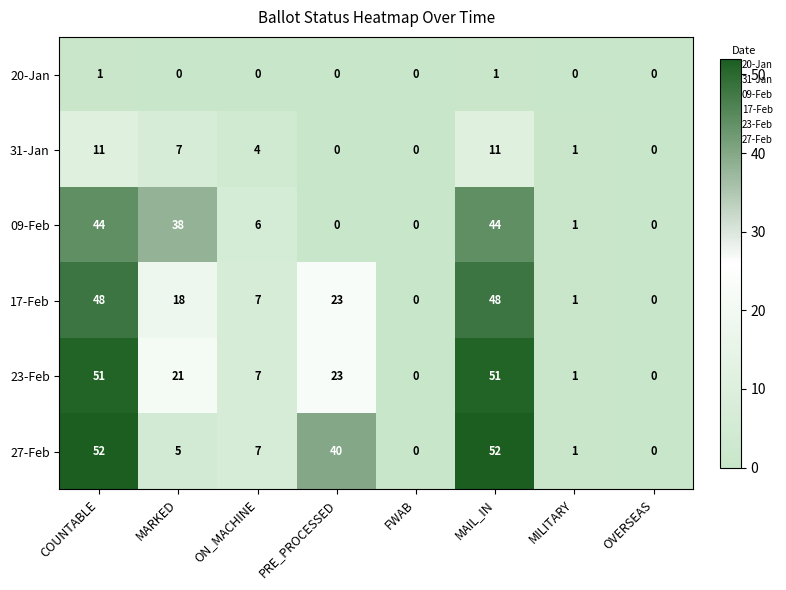

What is the average value of the 09-Feb series?

17